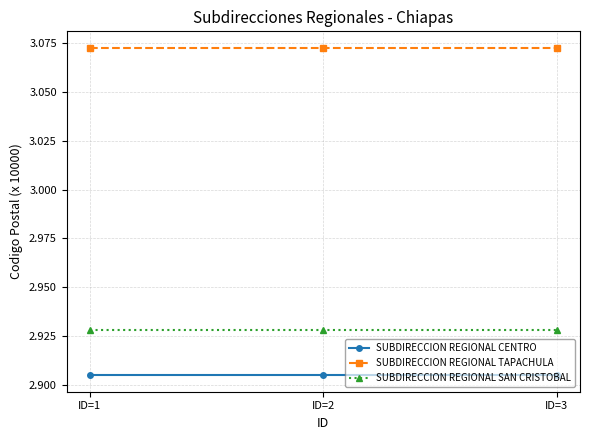

Is it true that SUBDIRECCION REGIONAL SAN CRISTOBAL equals 4.2 at ID=1?

False